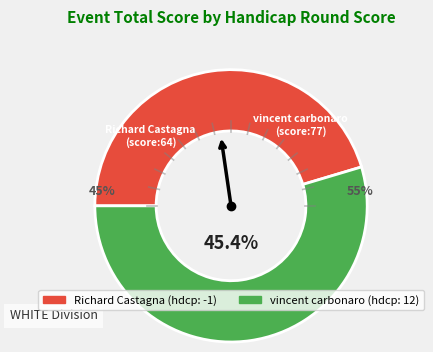

Is 12 the majority of the pie?

Yes